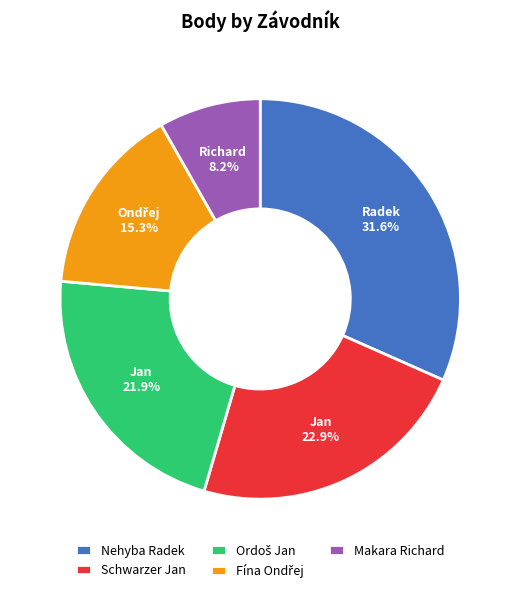

Does Schwarzer Jan account for over 50% of the chart?

No